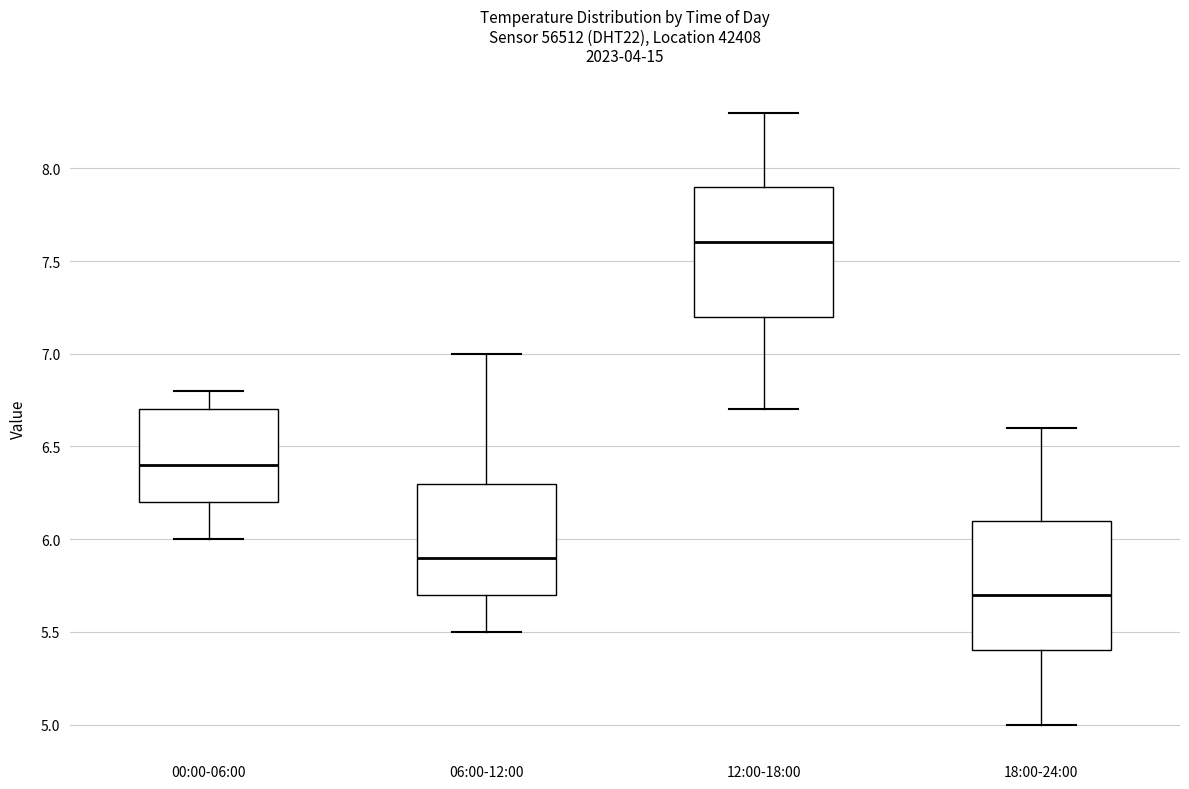

Reading left to right, transcribe this box plot: for each box, give where its median line is, the range the box spans, and where its two whiskers end, as read against the y-axis. The values are not printed on the chart, so give them approximately, as read against the axis.

00:00-06:00: median 6.4, box 6.2 to 6.7, whiskers 6.0 to 6.8
06:00-12:00: median 5.9, box 5.7 to 6.3, whiskers 5.5 to 7.0
12:00-18:00: median 7.6, box 7.2 to 7.9, whiskers 6.7 to 8.3
18:00-24:00: median 5.7, box 5.4 to 6.1, whiskers 5.0 to 6.6